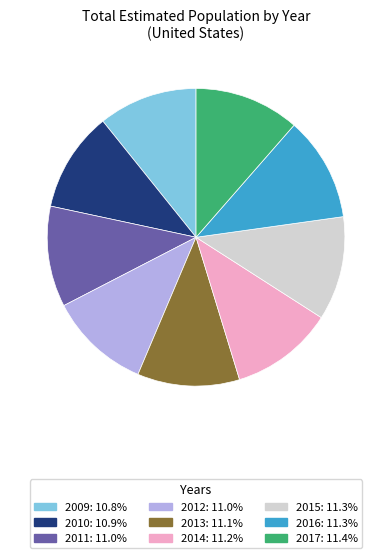

Approximately how many times larger is the value at 2016 compared to 2011?

1.0